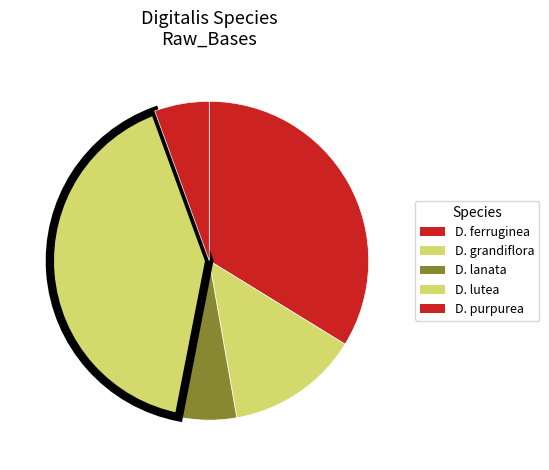

How many segments does this pie chart have?

5